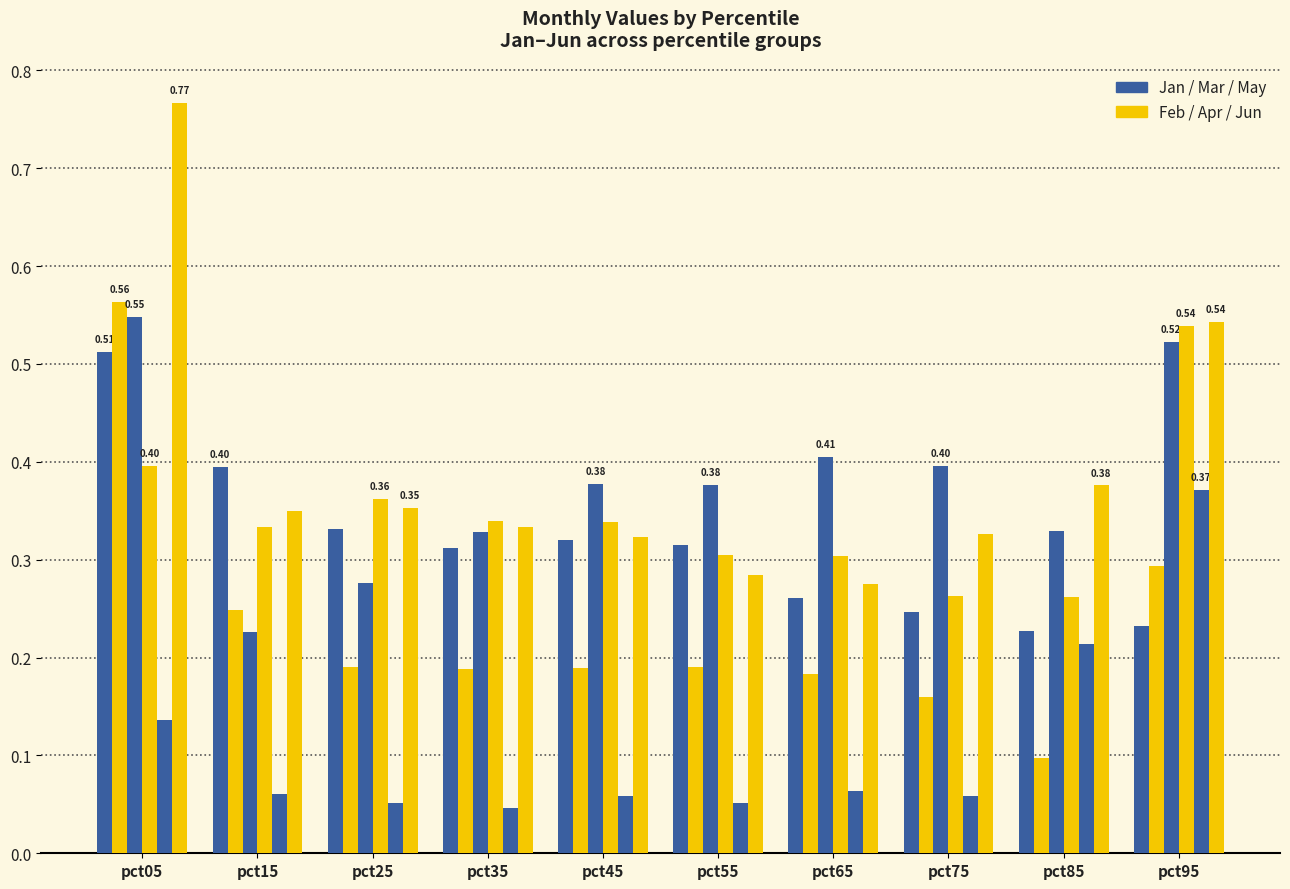

Reading left to right, transcribe all the data shown in this chart.

Jan: 0.5	0.4	0.3	0.3	0.3	0.3	0.3	0.2	0.2	0.2
Feb: 0.6	0.2	0.2	0.2	0.2	0.2	0.2	0.2	0.1	0.3
Mar: 0.5	0.2	0.3	0.3	0.4	0.4	0.4	0.4	0.3	0.5
Apr: 0.4	0.3	0.4	0.3	0.3	0.3	0.3	0.3	0.3	0.5
May: 0.1	0.1	0.1	0.0	0.1	0.1	0.1	0.1	0.2	0.4
Jun: 0.8	0.3	0.4	0.3	0.3	0.3	0.3	0.3	0.4	0.5